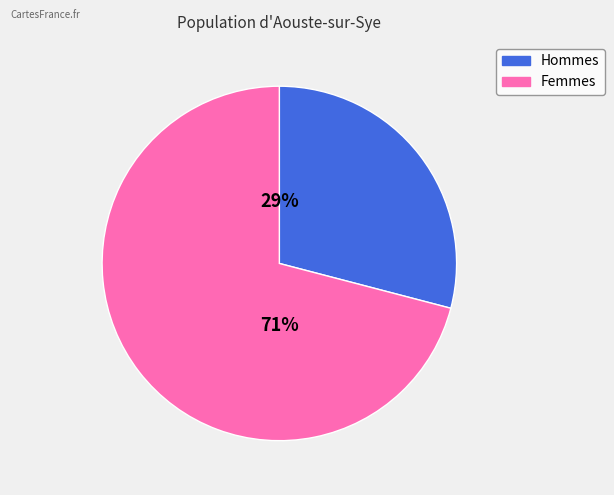

To the nearest percent, what is the difference between the largest and smallest slice percentages?

42%